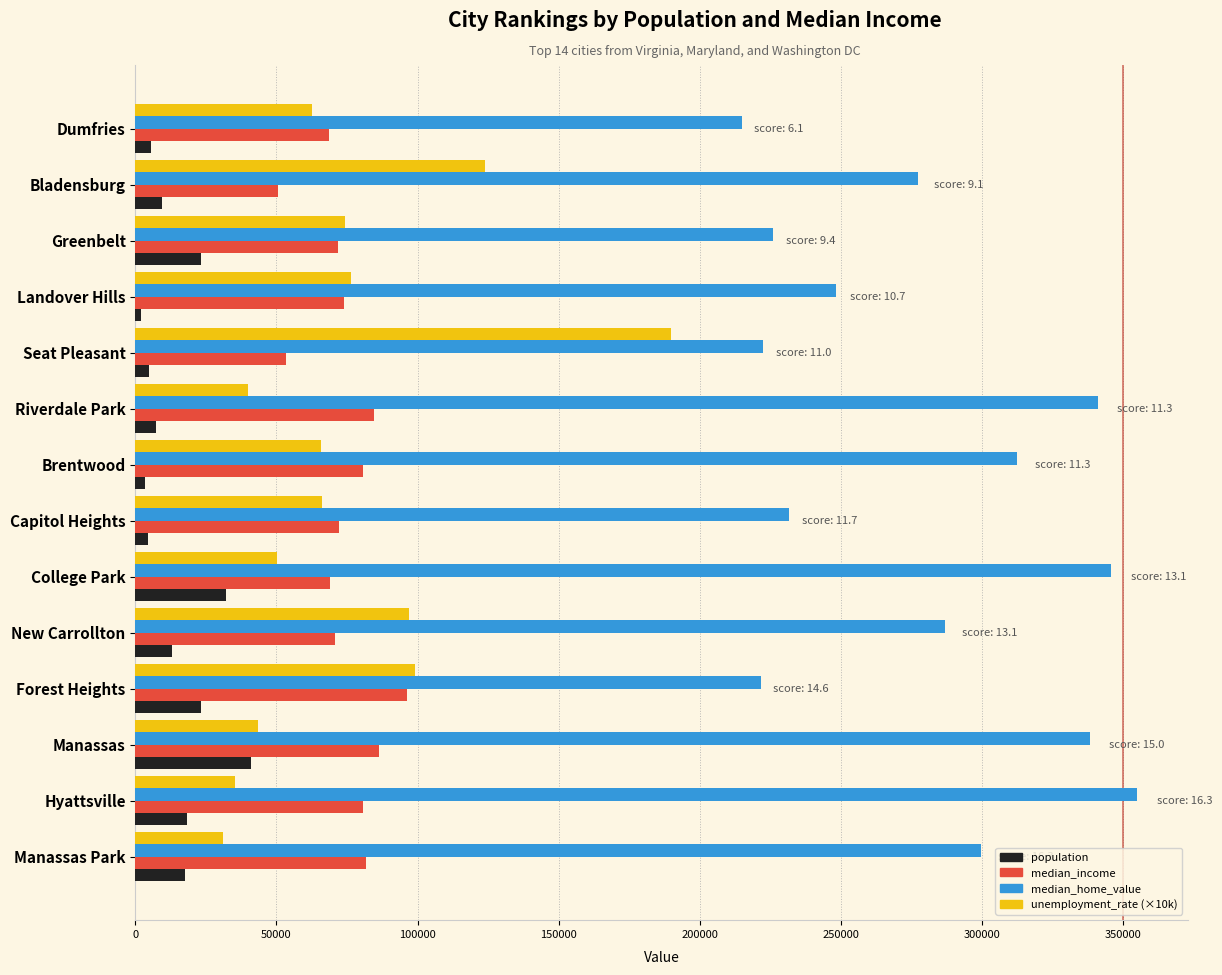

What is the total value across all series at College Park?

496946.0